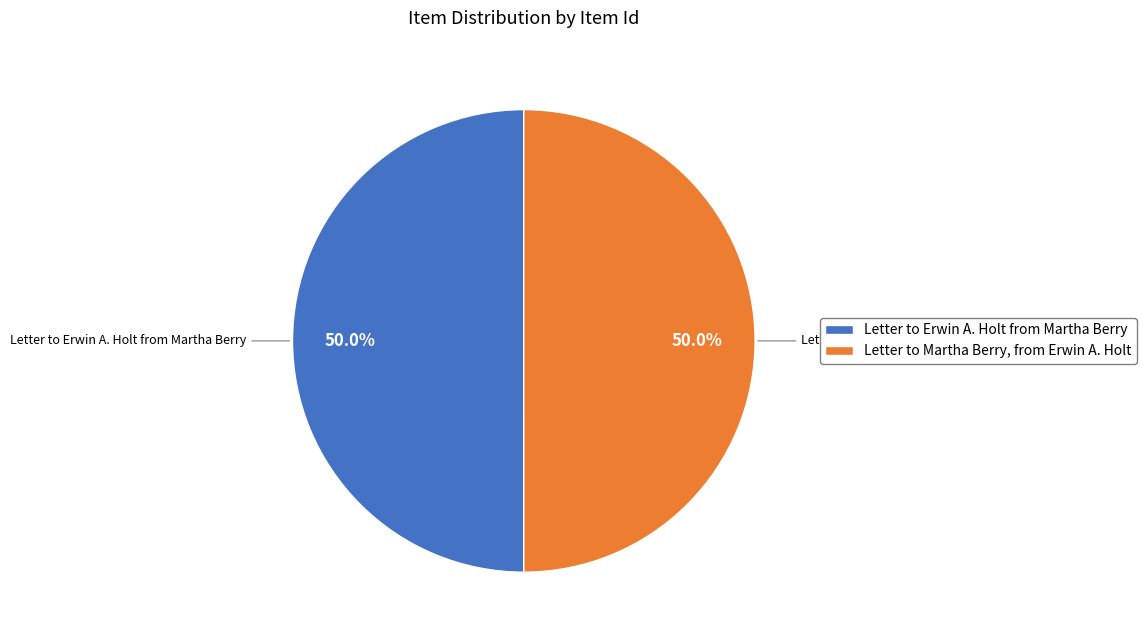

What percentage is the Letter to Erwin A. Holt from Martha Berry slice, to the nearest percent?

50%